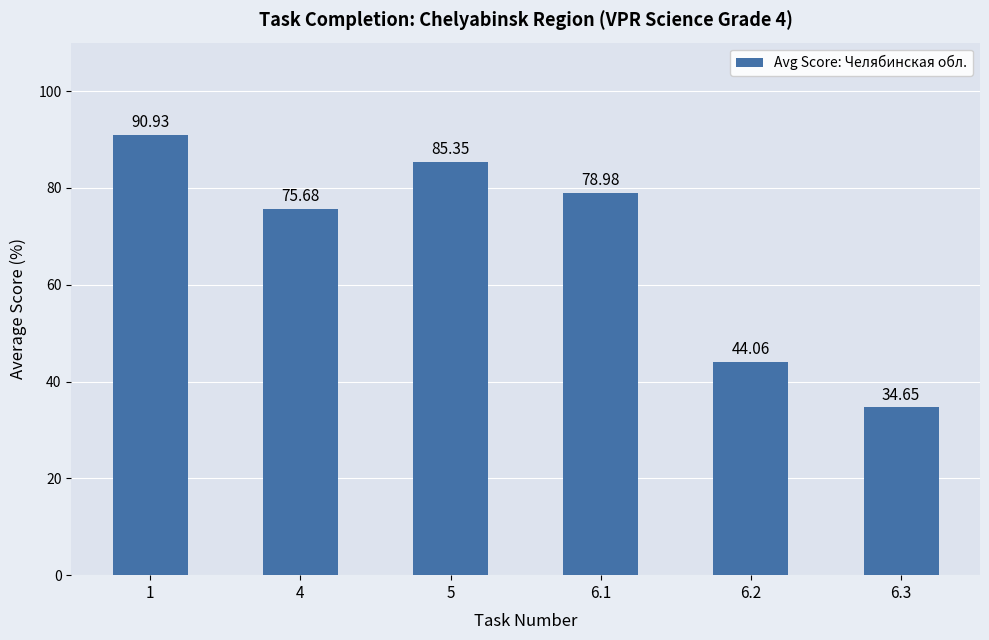

What is the difference between the maximum and minimum values?

56.3